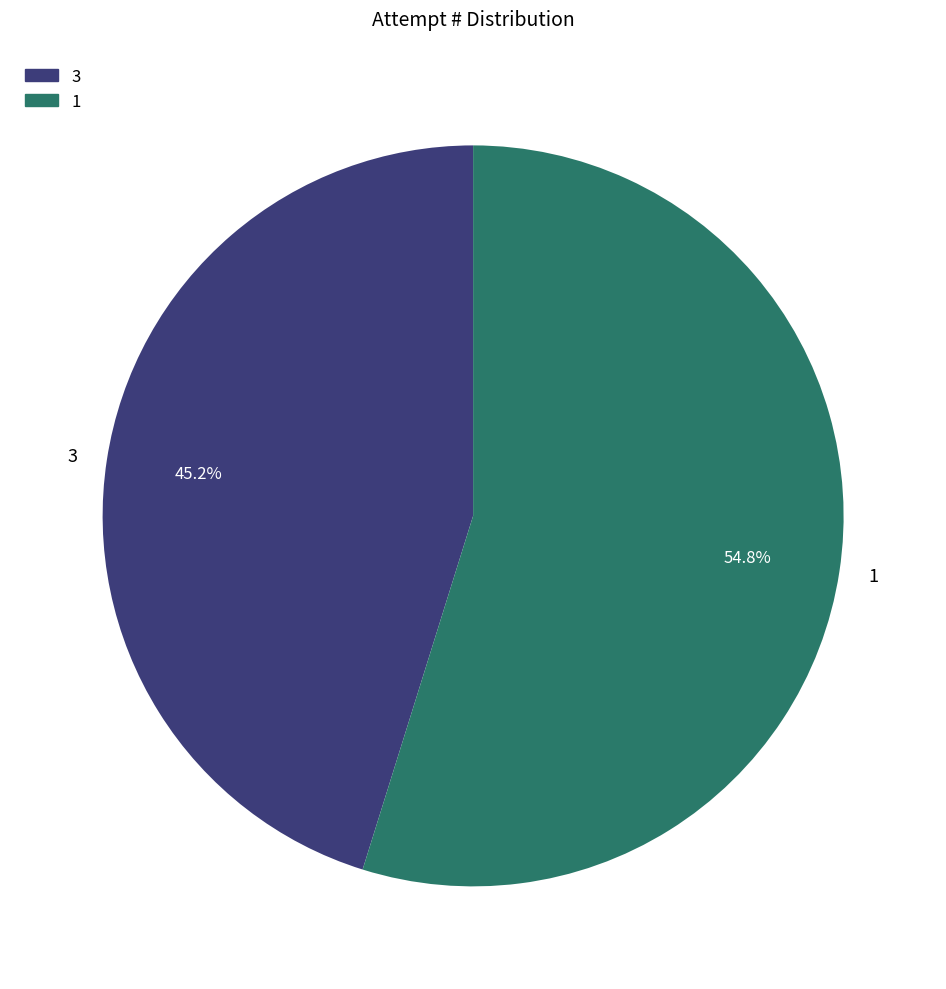

Does 3 represent more than half of the total?

No